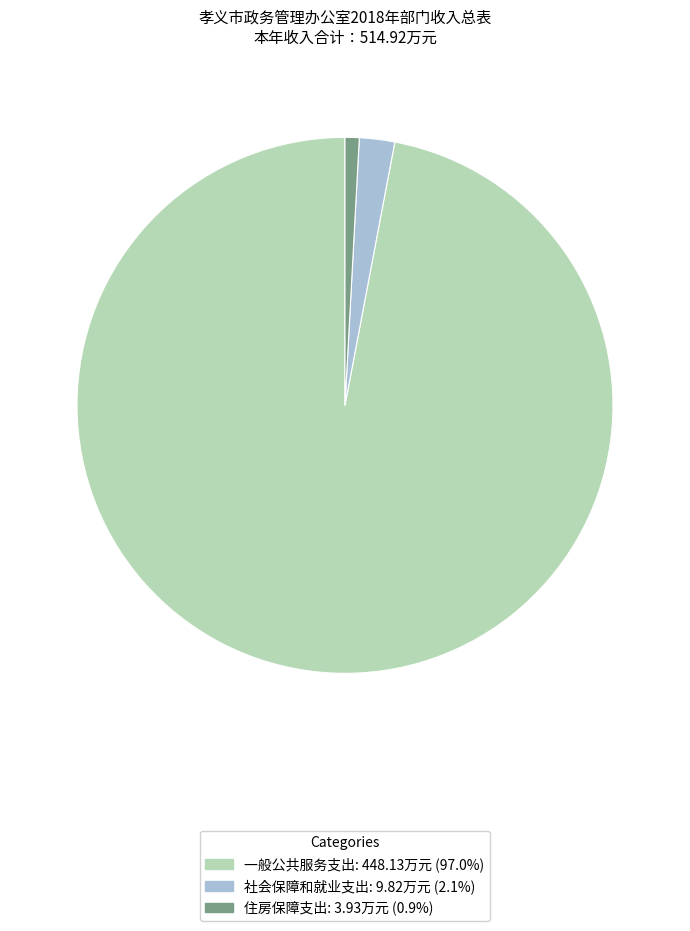

Which slice is the smallest?

住房保障支出